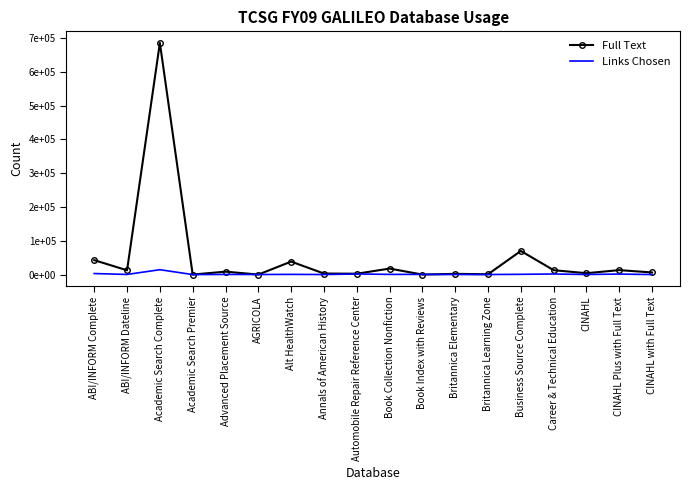

The value of Links Chosen at Alt HealthWatch is 549. True or false?

True